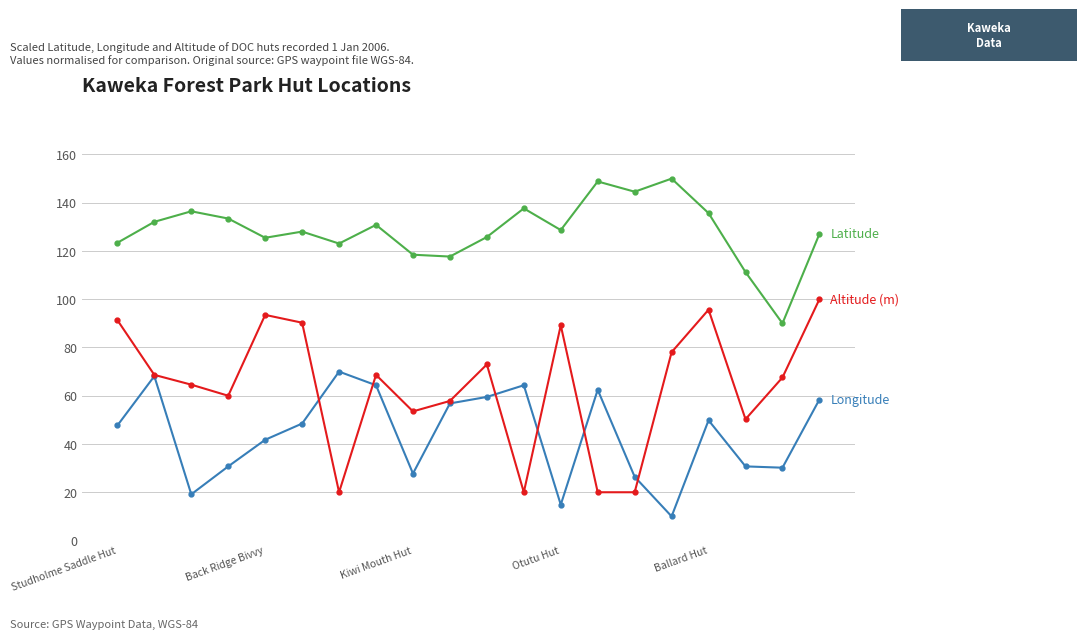

What is the greatest value displayed?

150.0